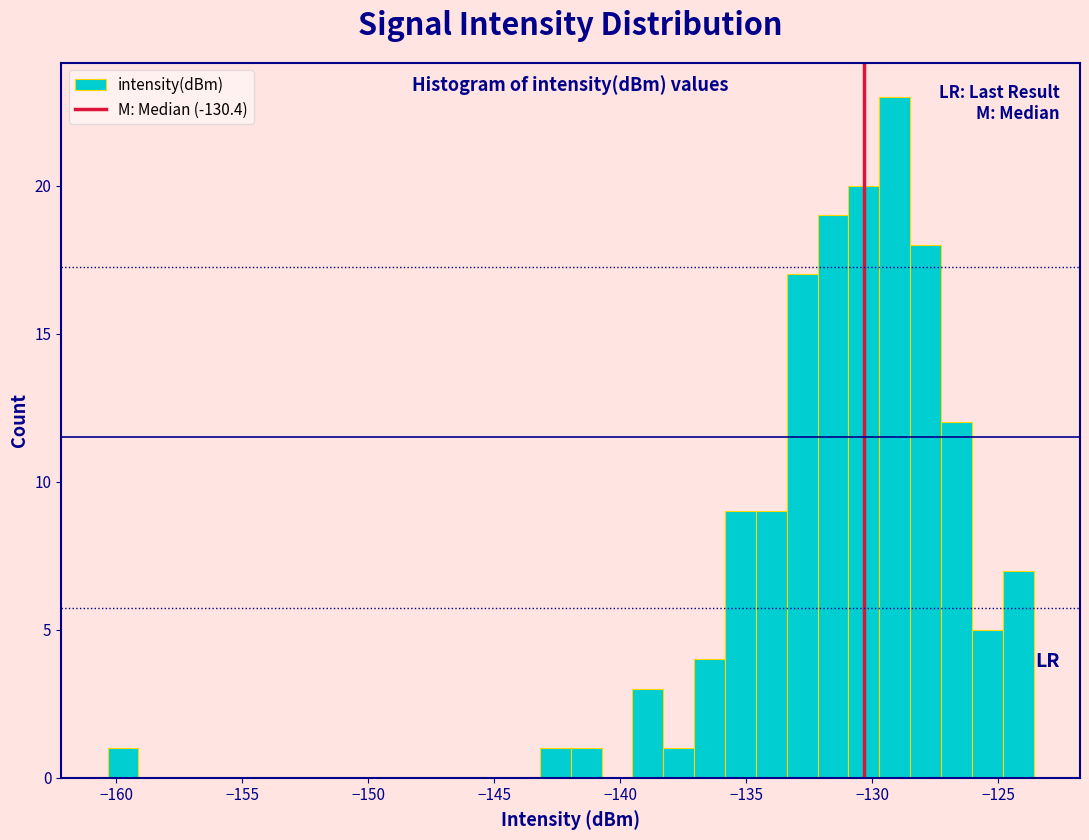

Around what value on the x-axis is the tallest bar? Give the approximate position of its centre, as read against the axis.

-129.0